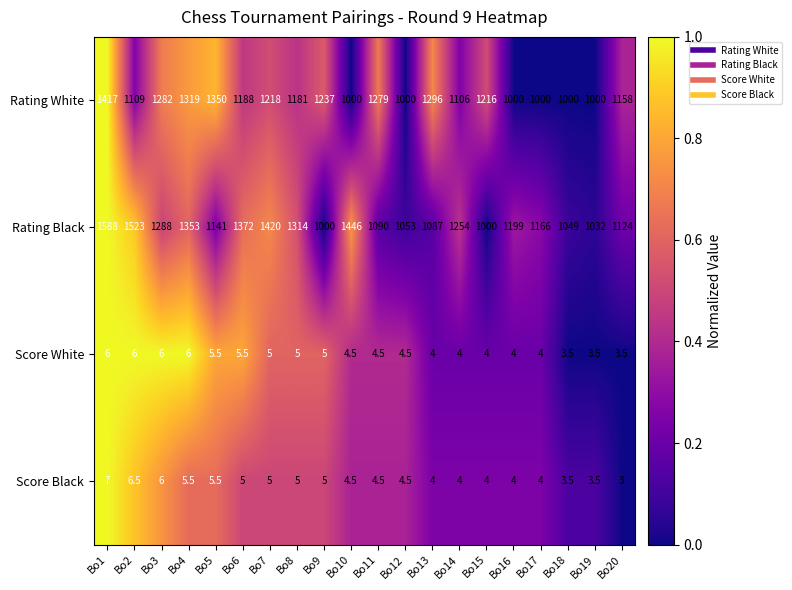

Which category has the lowest value across all series?

Bo20